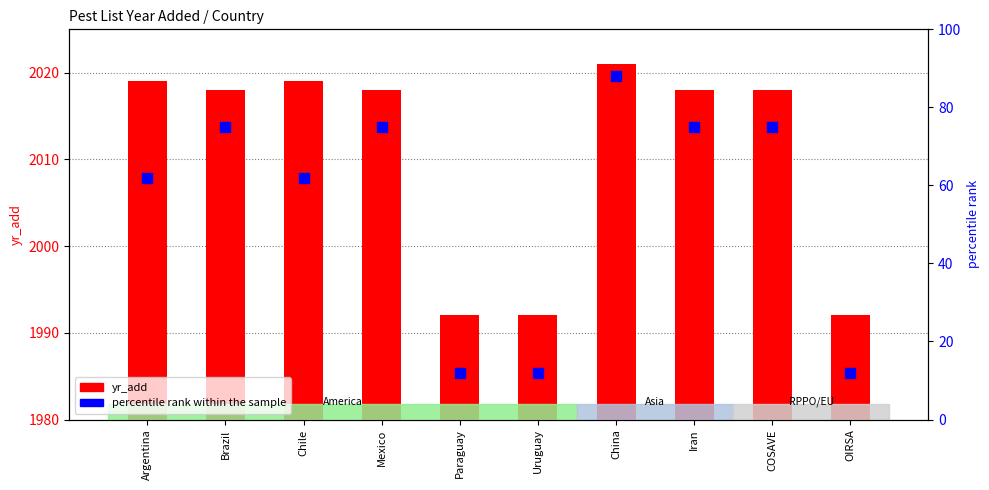

What is the total value across all series at Brazil?

2093